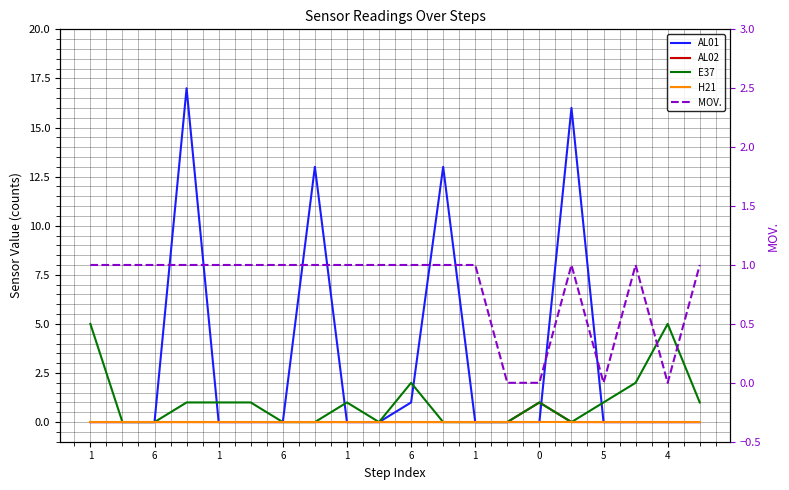

True or false: H21 has more than 1 points higher than both neighbors.

False